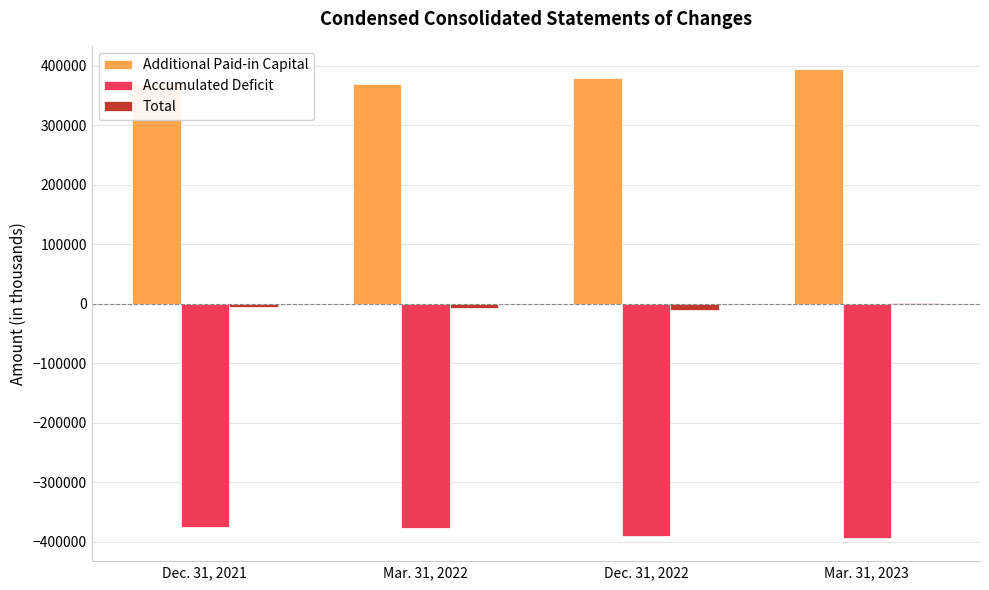

What is the greatest value displayed?

393938